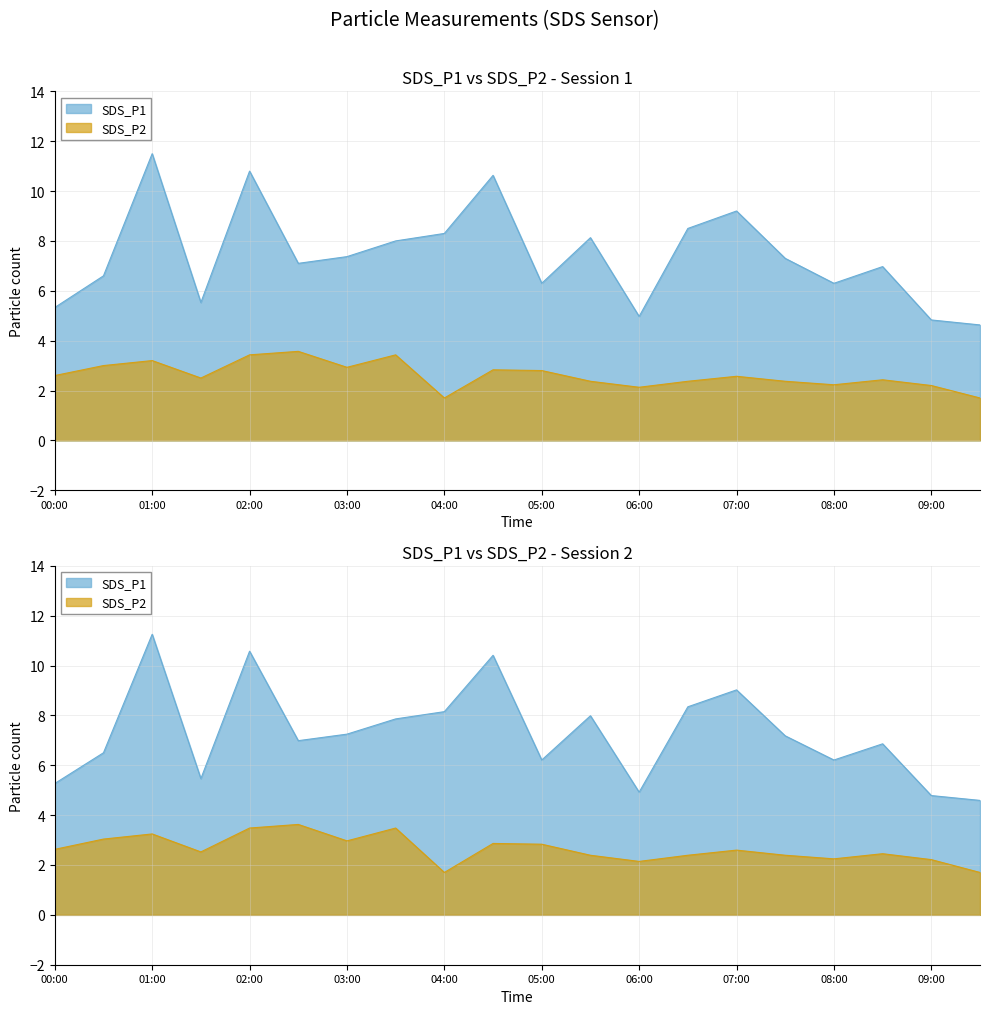

Which series has the largest total across all categories?

SDS_P1